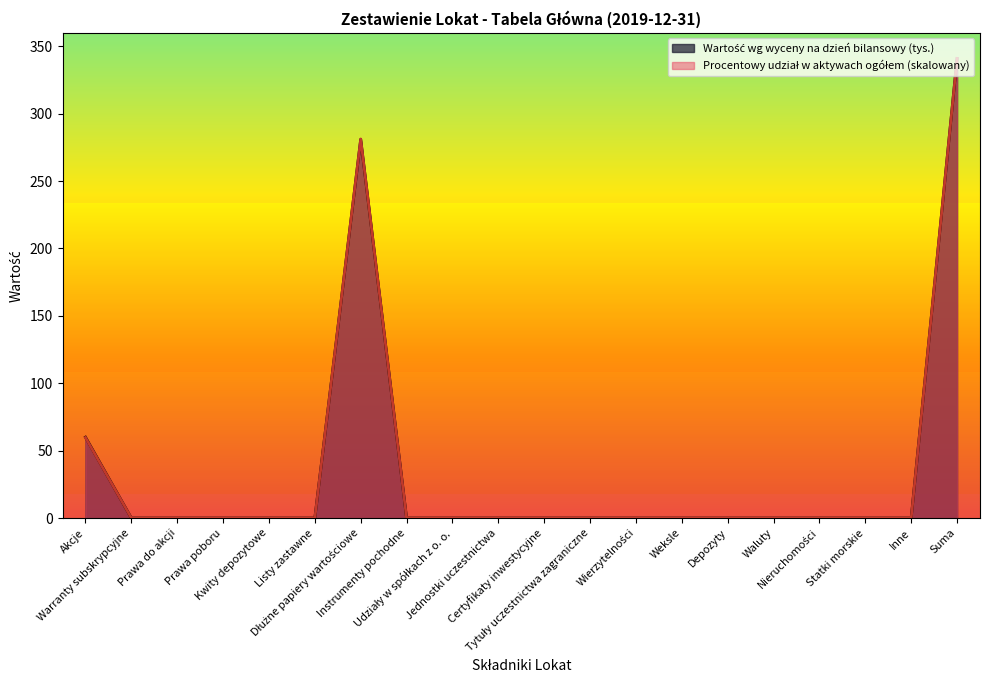

How many values in the Wartość wg wyceny na dzień bilansowy (tys.) series exceed 0?

3